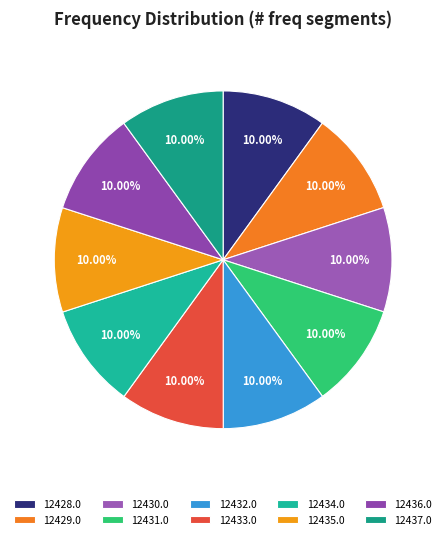

Is there a majority slice in this chart?

No